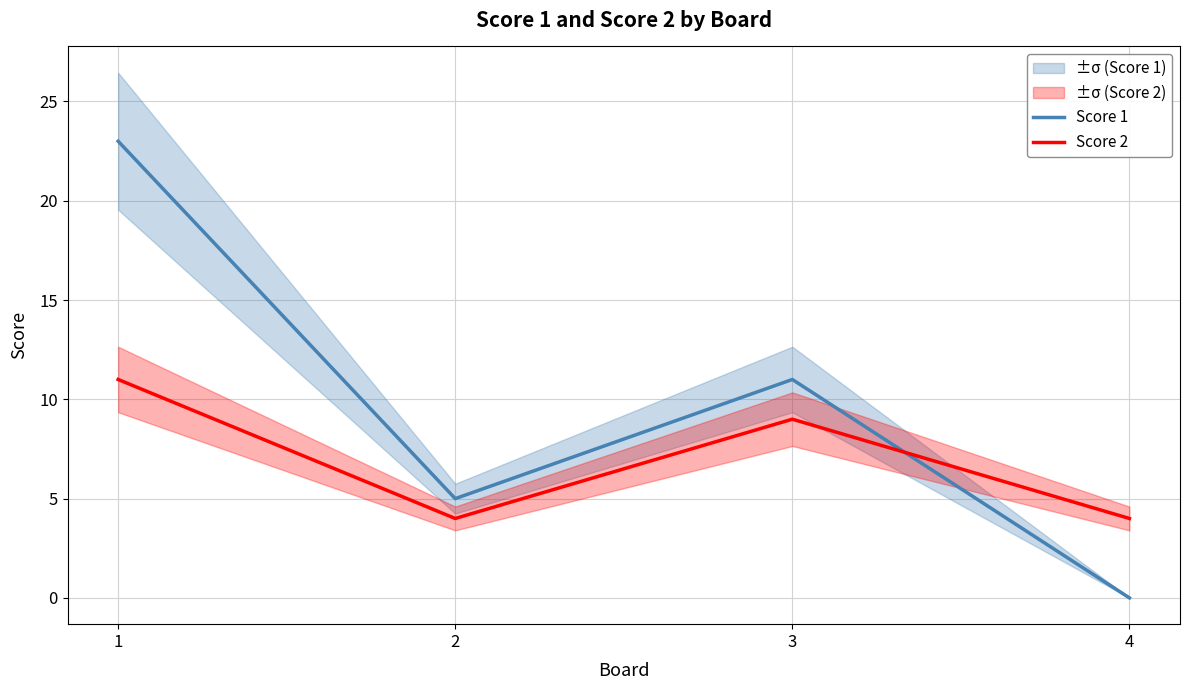

Where does the Score 2 series first go above 9?

1